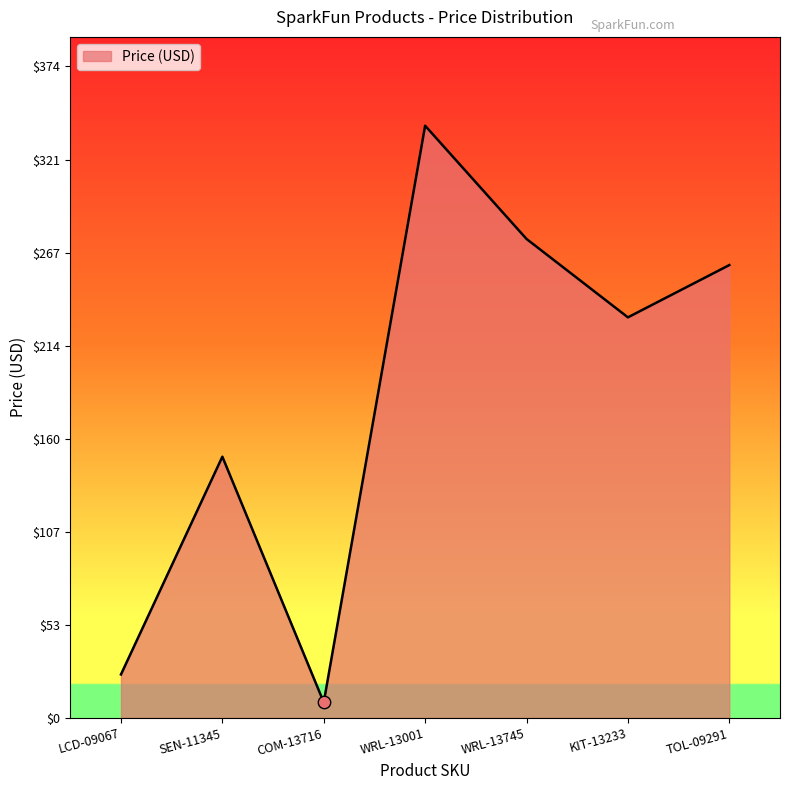

Which has a higher value, WRL-13001 or COM-13716?

WRL-13001